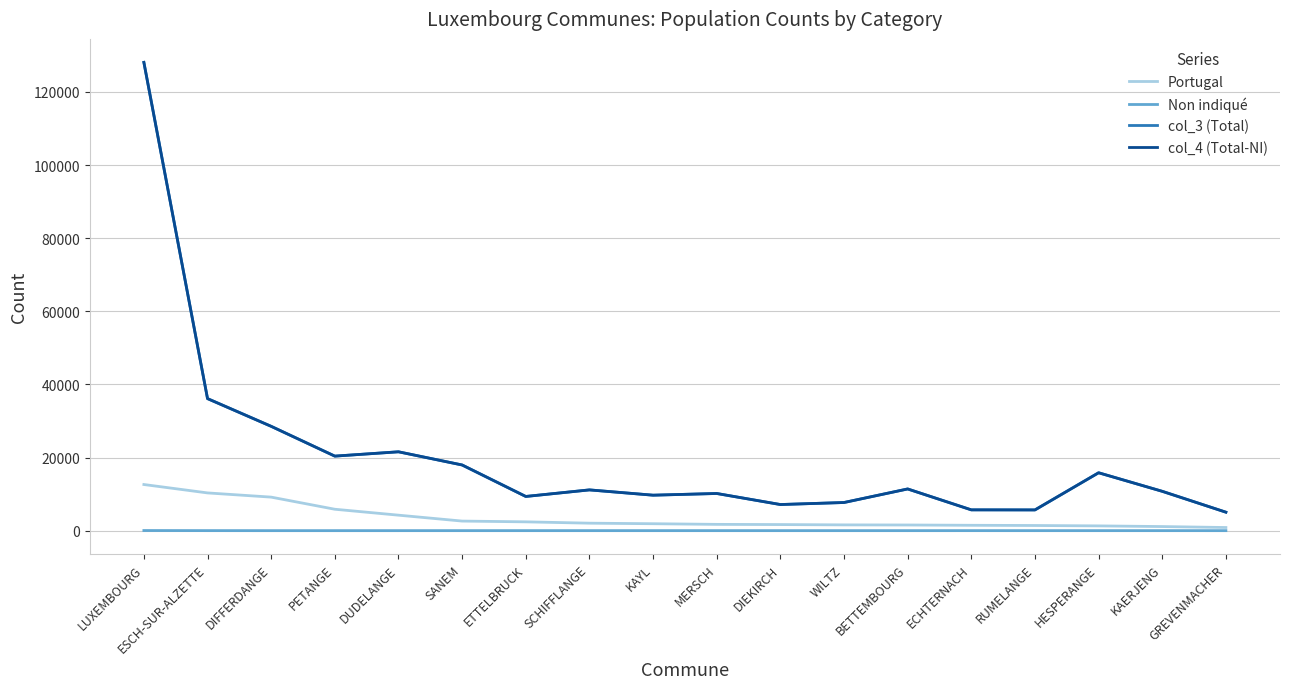

Between DIFFERDANGE and HESPERANGE, which series saw the biggest shift?

col_4 (Total-NI)